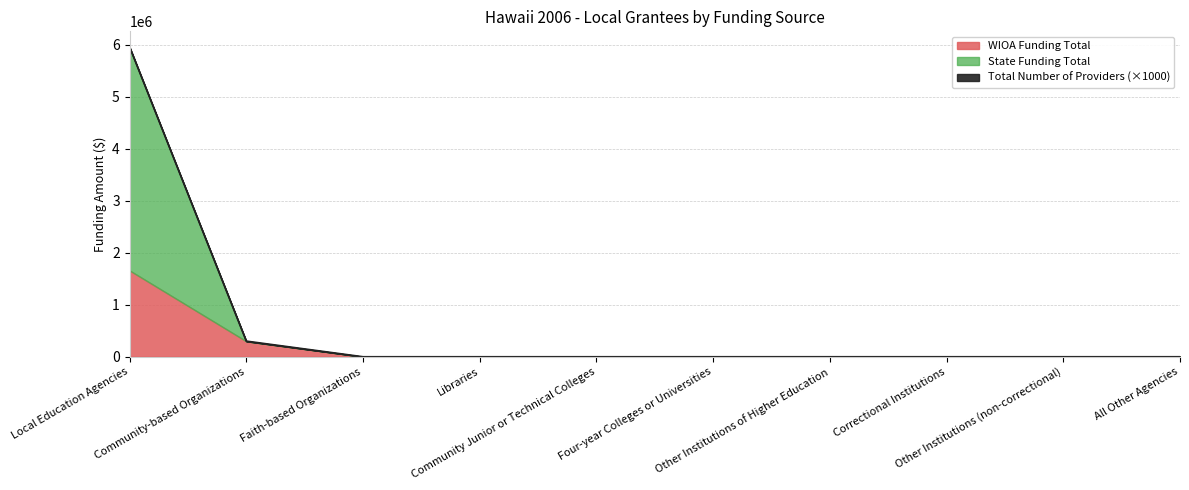

Does the chart have visible grid lines?

Yes